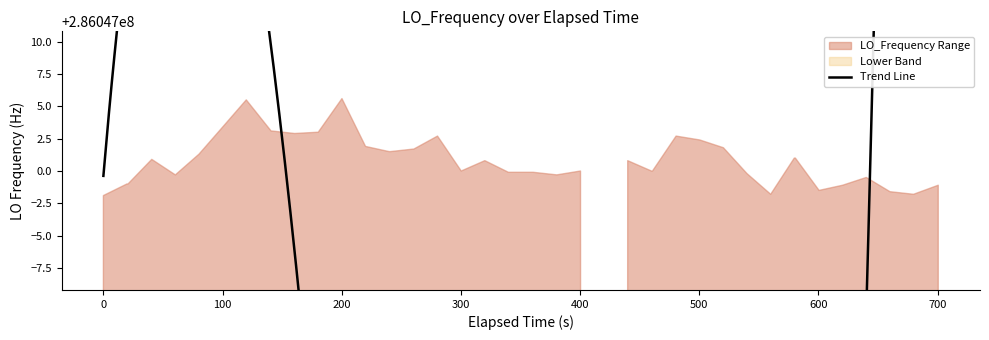

Rank the categories by value from lowest to highest.

23, 0, 31, 38, 37, 34, 35, 39, 1, 2, 36, 4, 21, 30, 19, 20, 17, 22, 25, 26, 18, 24, 3, 32, 33, 5, 13, 14, 15, 29, 12, 28, 16, 27, 9, 10, 8, 6, 7, 11